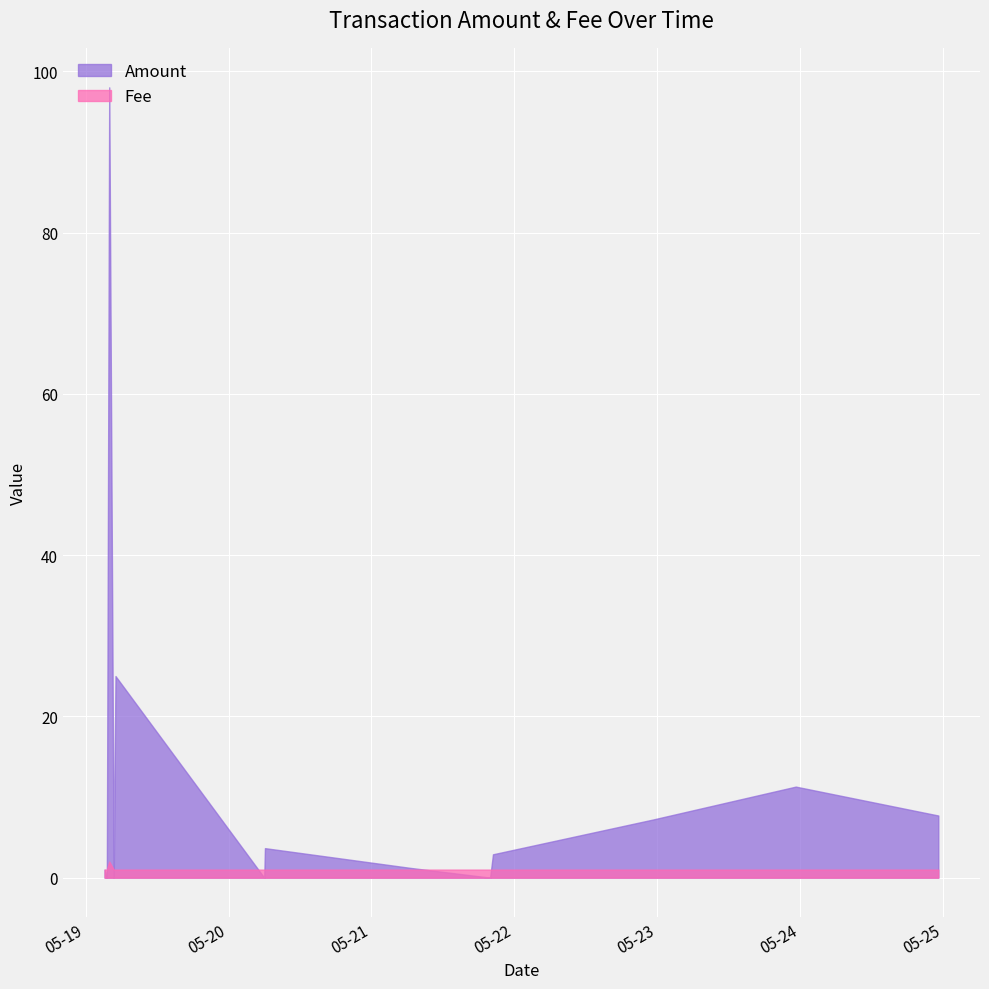

Reading left to right, extract all data points from this chart.

Amount: 2017-05-19 03:10:04=1.0	2017-05-19 03:32:33=0.0	2017-05-19 03:56:51=98.0	2017-05-19 04:42:07=0.0	2017-05-19 04:59:50=25.0	2017-05-19 04:59:50=25.0	2017-05-19 04:59:50=25.0	2017-05-20 05:59:03=0.0	2017-05-20 06:06:07=3.7	2017-05-21 06:28:58=1.2	2017-05-21 19:55:35=0.0	2017-05-21 20:24:31=2.9	2017-05-22 23:18:35=7.2	2017-05-23 23:16:13=11.3	2017-05-24 23:13:07=7.7
Fee: 2017-05-19 03:10:04=1.0	2017-05-19 03:32:33=1.0	2017-05-19 03:56:51=2.0	2017-05-19 04:42:07=1.0	2017-05-19 04:59:50=1.0	2017-05-19 04:59:50=1.0	2017-05-19 04:59:50=1.0	2017-05-20 05:59:03=1.0	2017-05-20 06:06:07=1.0	2017-05-21 06:28:58=1.0	2017-05-21 19:55:35=1.0	2017-05-21 20:24:31=1.0	2017-05-22 23:18:35=1.0	2017-05-23 23:16:13=1.0	2017-05-24 23:13:07=1.0